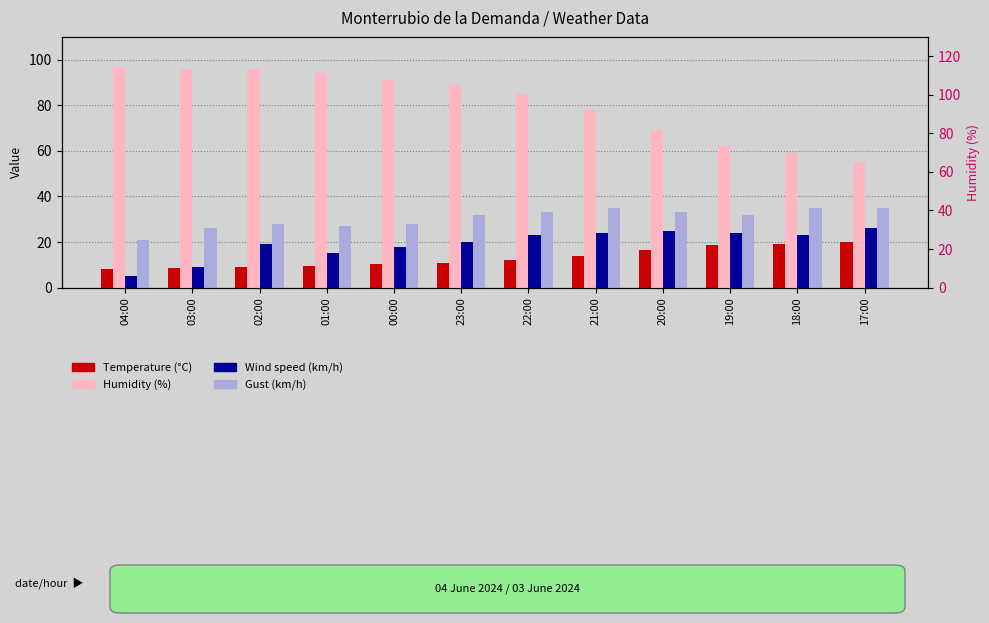

Are the bars horizontal?

No